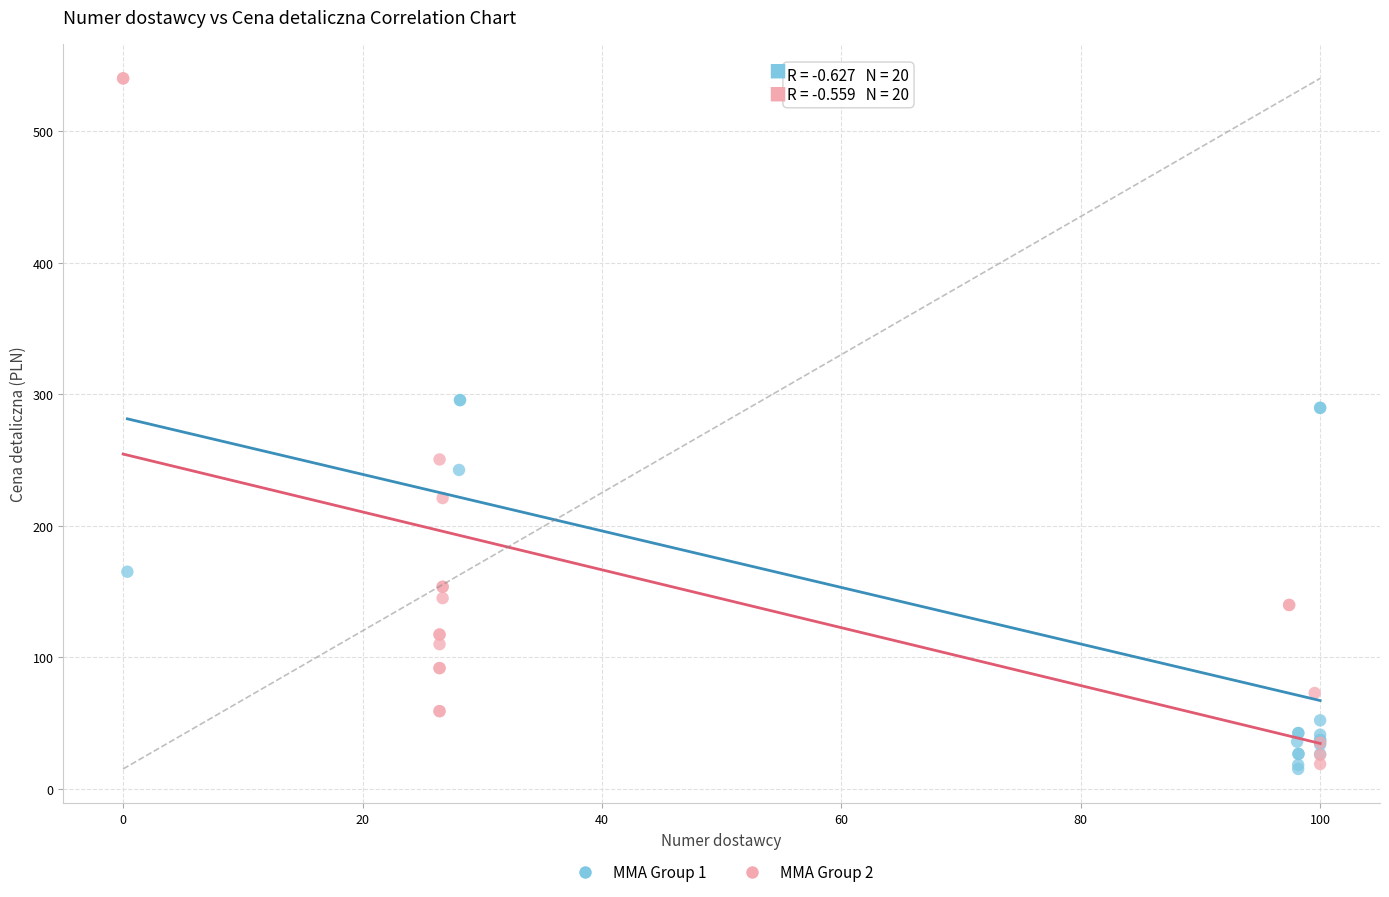

Which series has the widest spread of Y values?

MMA Group 2